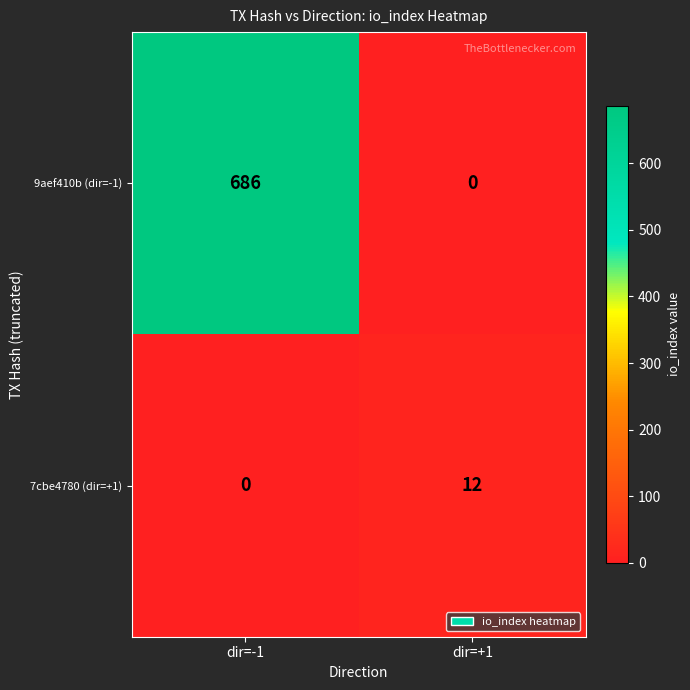

What is the sum of the 9aef410b (dir=-1) values at dir=+1 and dir=-1?

686